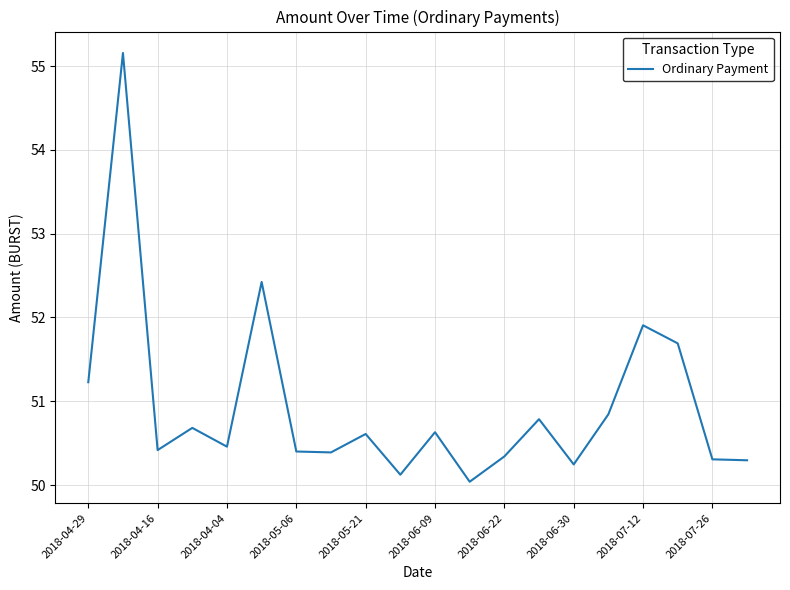

What is the greatest value displayed?

55.2